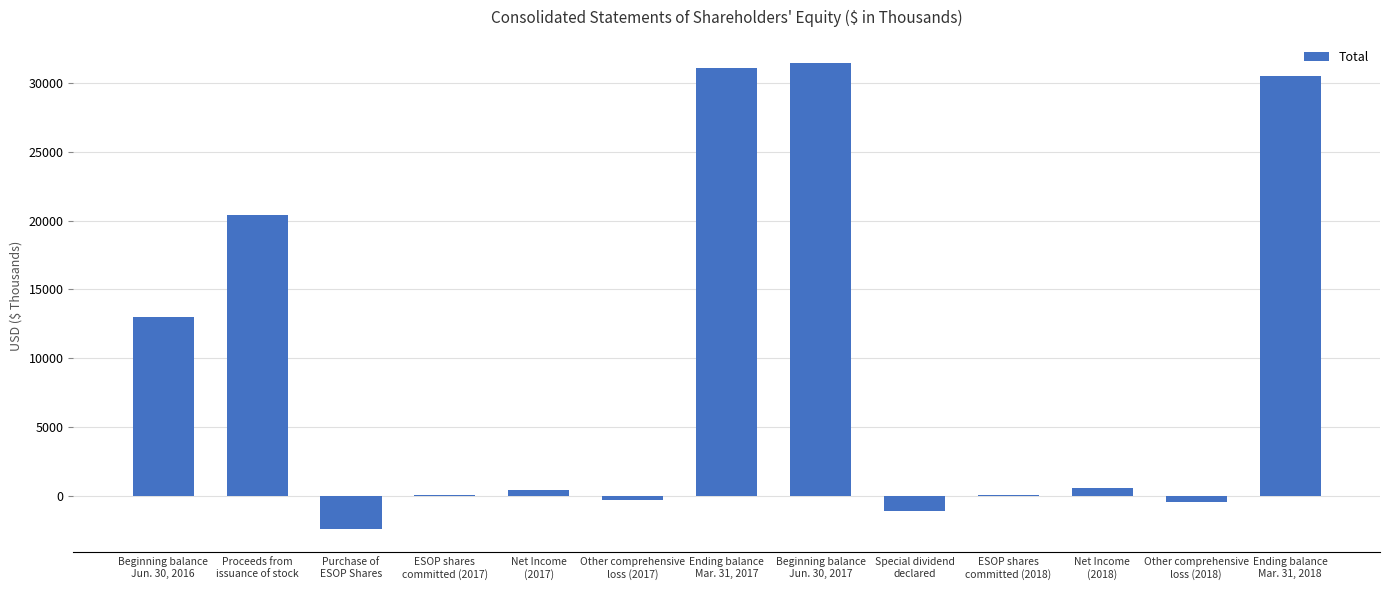

What is the sum of all values?

123162